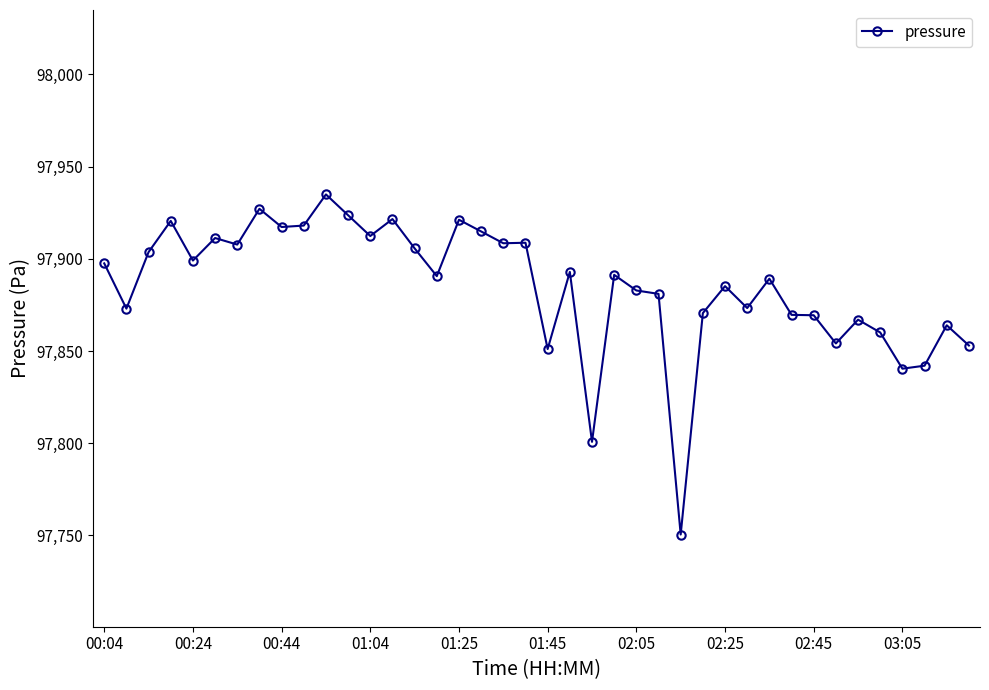

What is the value of the 26th point from the left?

97881.0